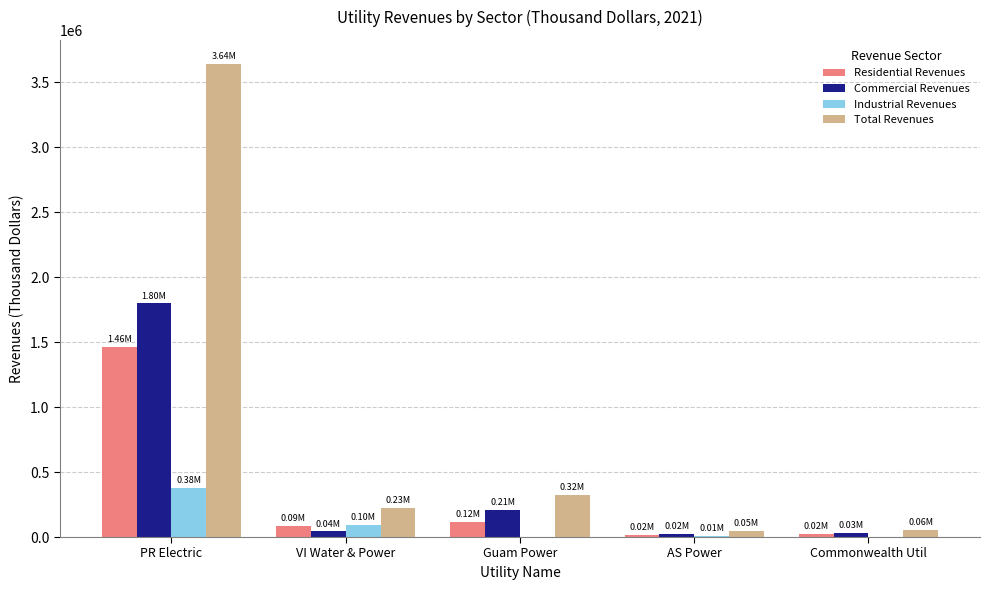

At which label is Commercial Revenues closest to 909931?

Guam Power